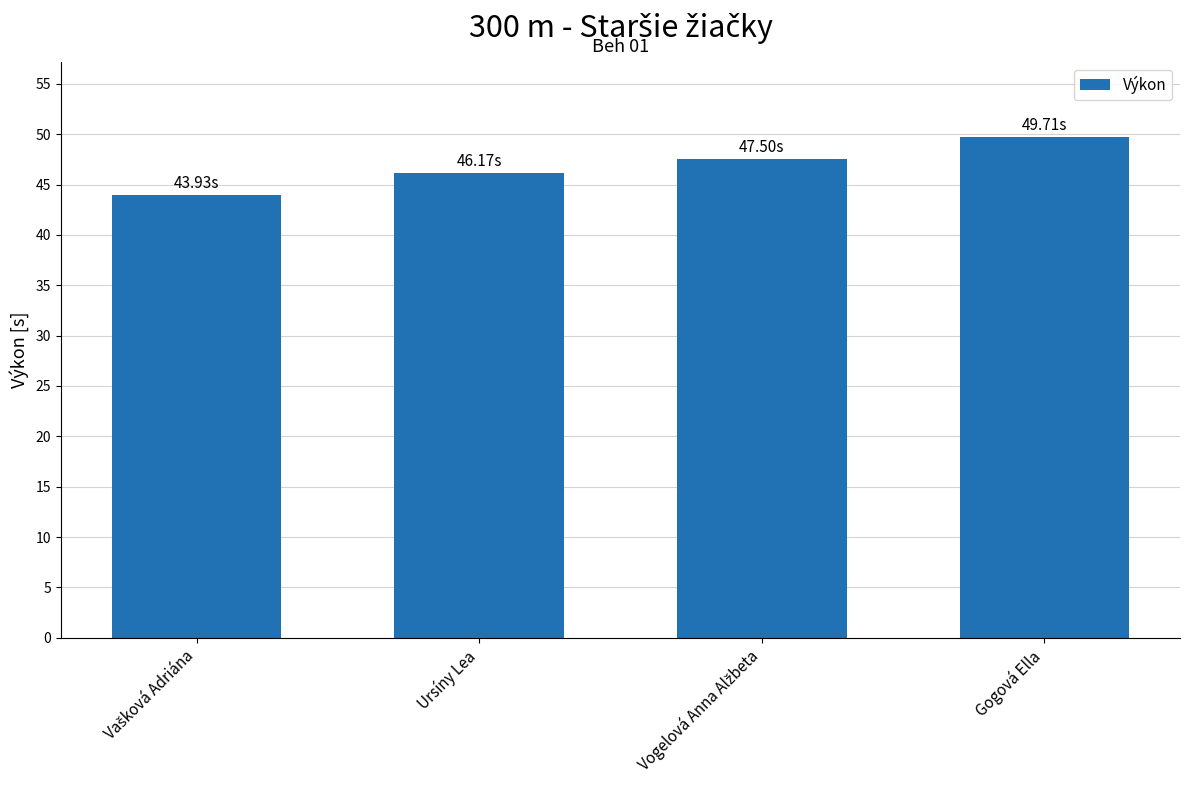

The value at Gogová Ella is 26.1. True or false?

False